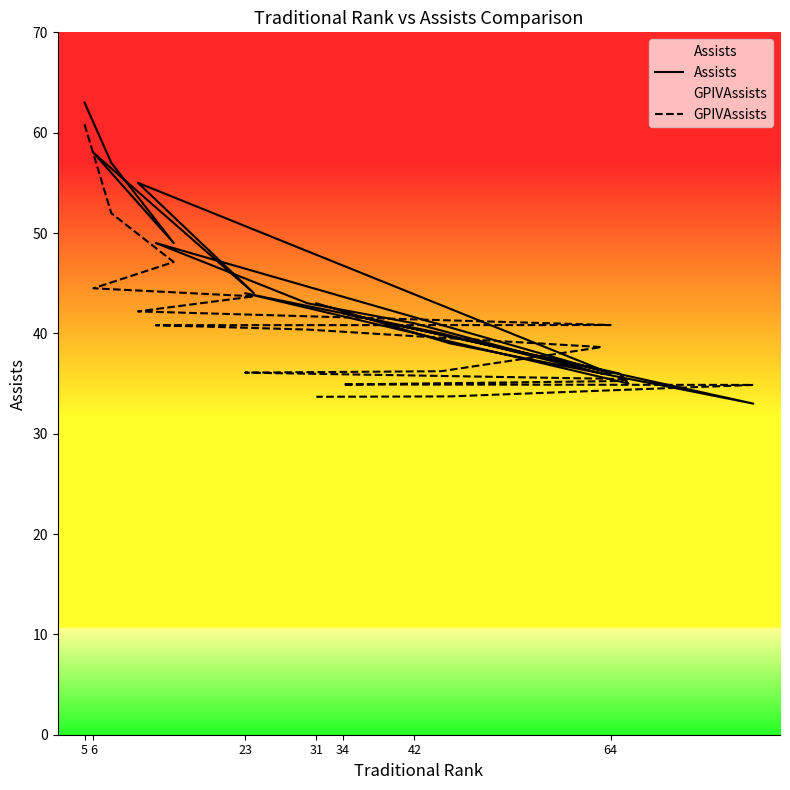

Rank the series by their maximum value, from highest to lowest.

Assists, GPIVAssists